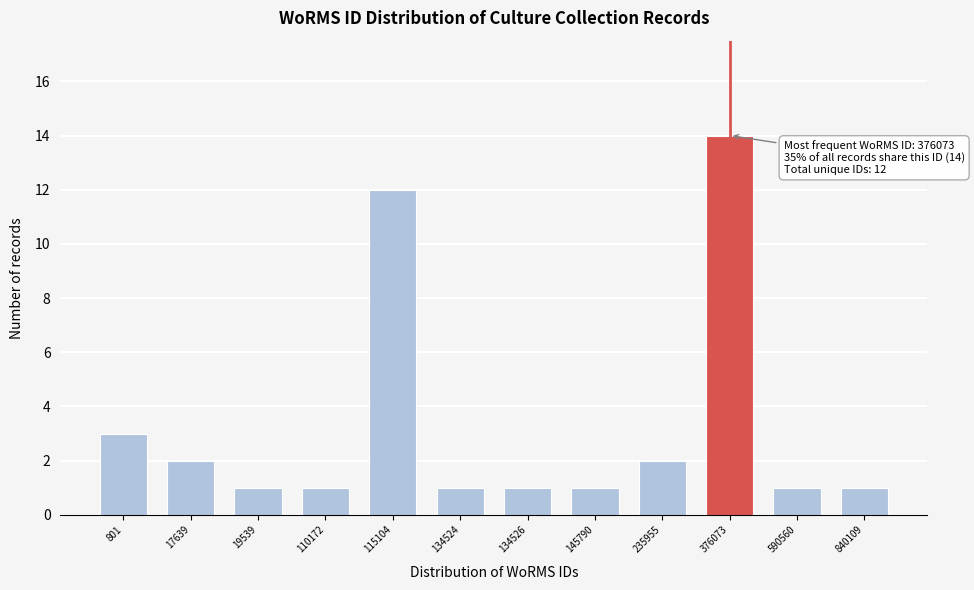

Reading right to left, transcribe all the data shown in this chart.

1	1	14	2	1	1	1	12	1	1	2	3